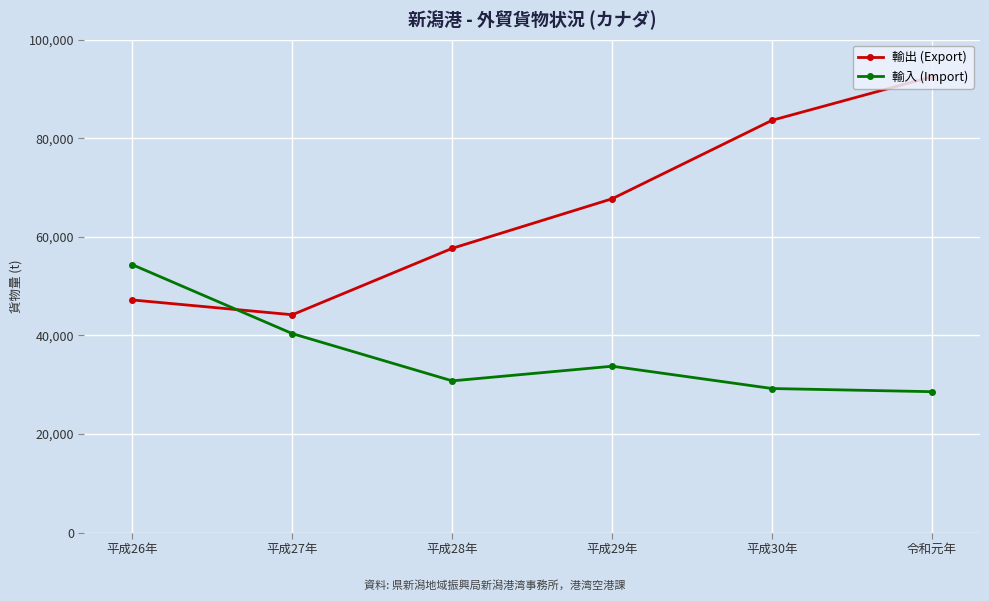

What is the difference between the maximum and minimum values in the 輸出 (Export) series?

48308